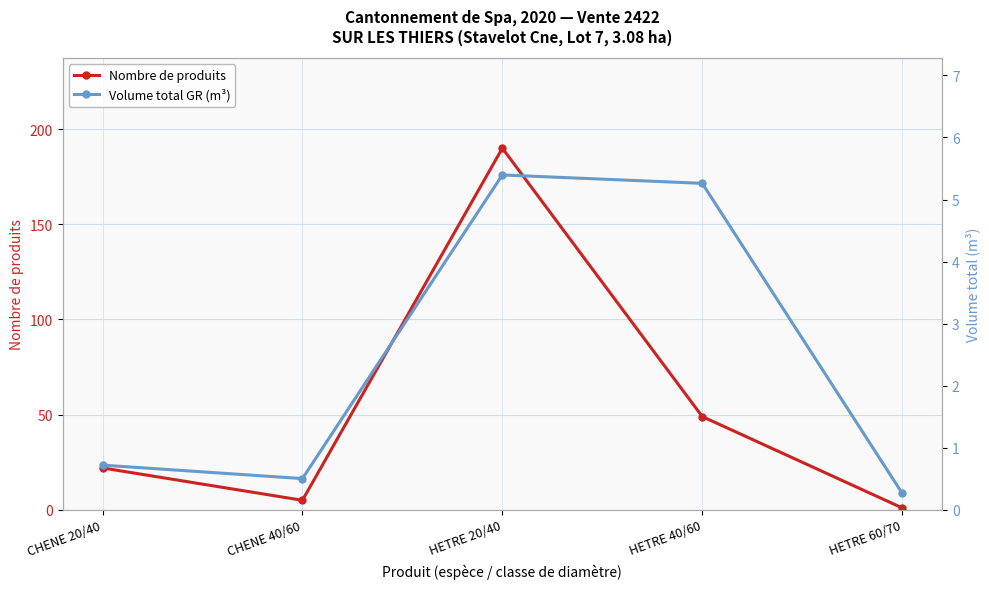

What is the difference between the highest and lowest values at HETRE 40/60?

43.7